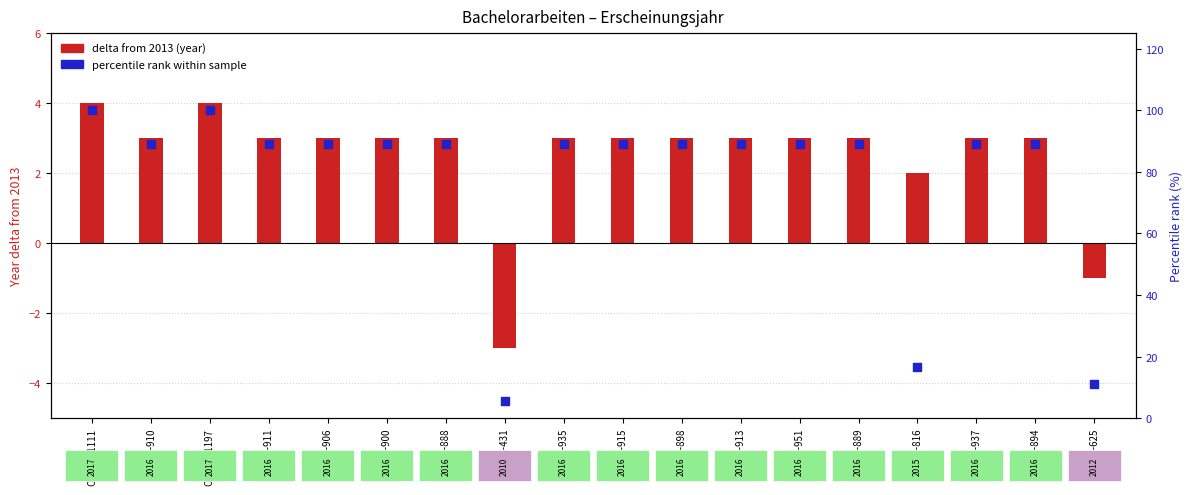

Which series has the largest total across all categories?

percentile rank within sample